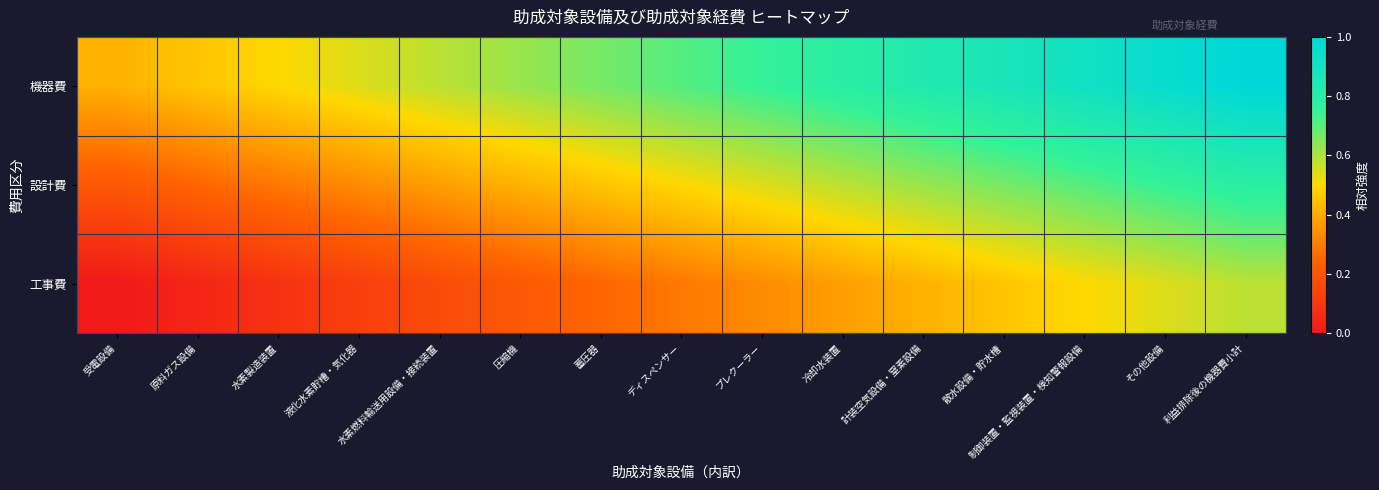

Which category has the highest value across all series?

利益排除後の機器費小計